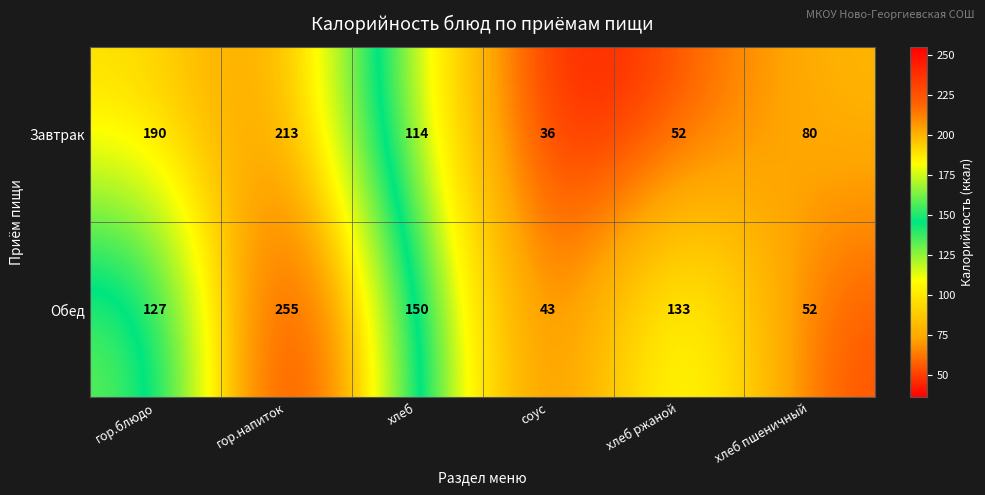

What is the spread (max minus min) of values at гор.блюдо?

63